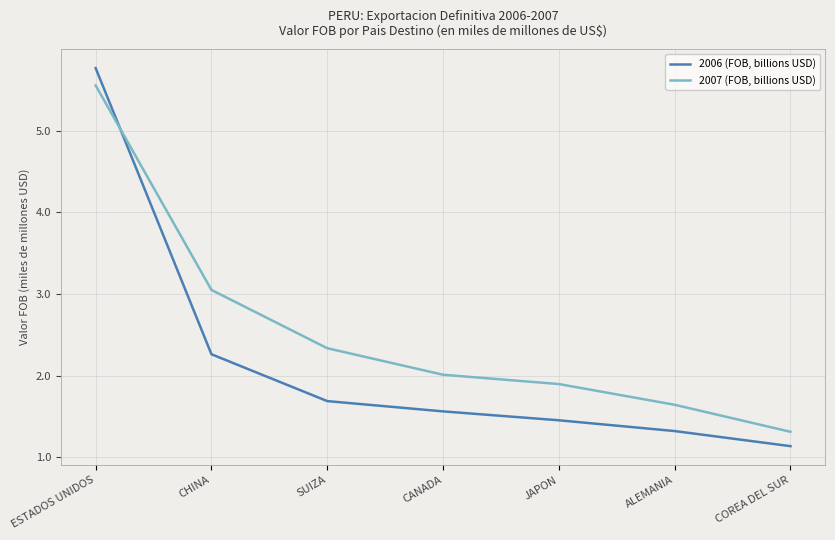

What is the average value of the 2007 (FOB, billions USD) series?

2.5